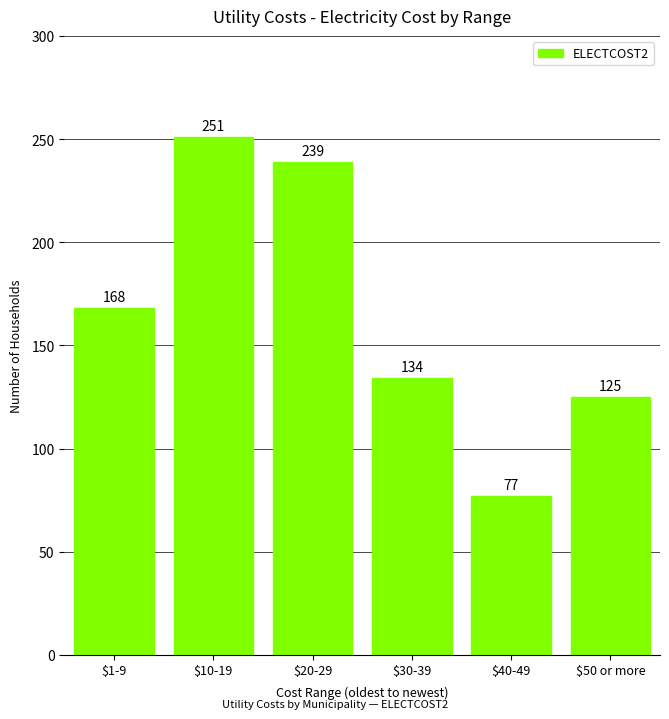

Reading left to right, transcribe all the data shown in this chart.

168	251	239	134	77	125